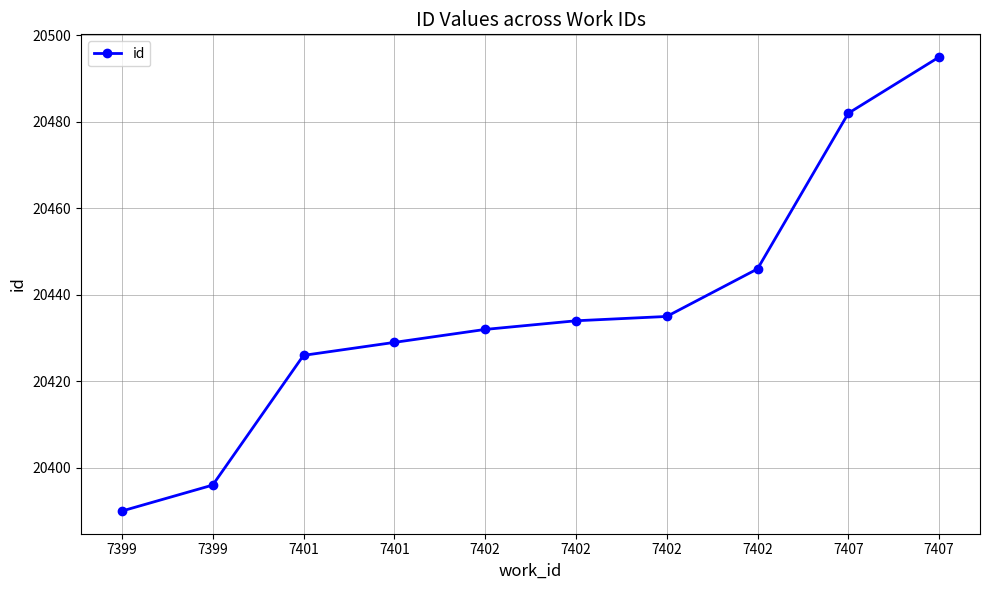

Reading left to right, extract all data points from this chart.

7399=20390	7399=20396	7401=20426	7401=20429	7402=20432	7402=20434	7402=20435	7402=20446	7407=20482	7407=20495